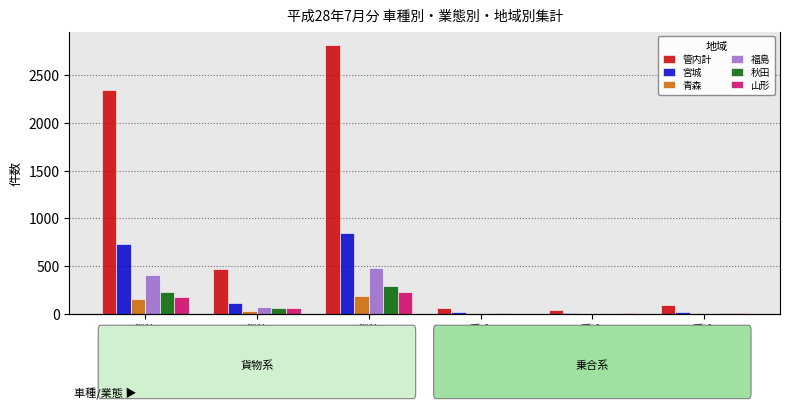

What position from the right is 貨物
事業用?

5